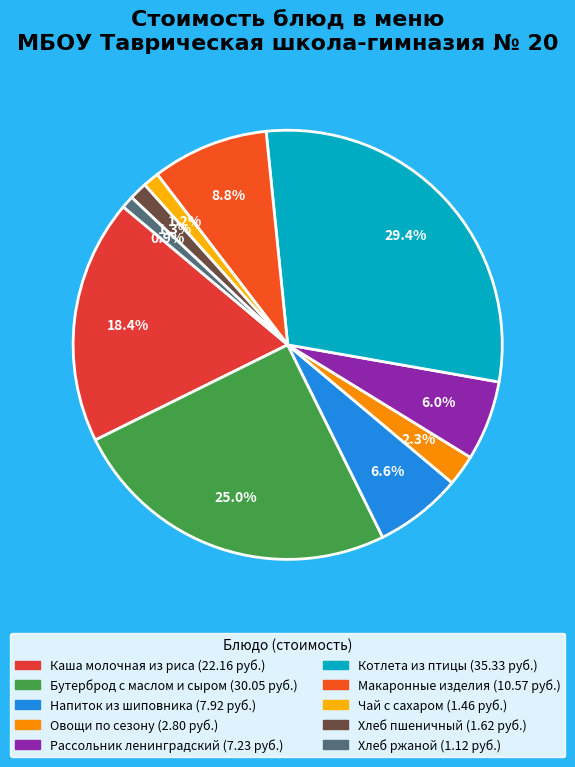

True or false: Каша молочная из риса accounts for 18% of the total.

True